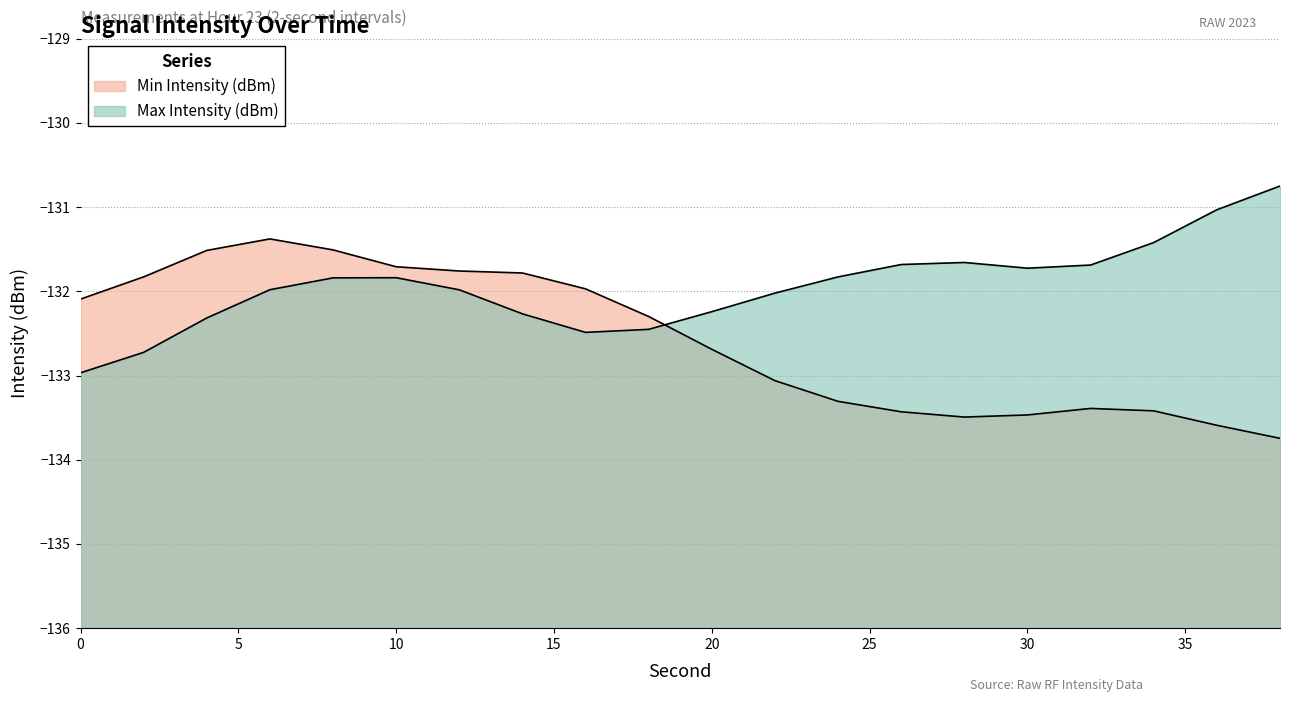

Which series has the widest spread of values?

Min Intensity (dBm)